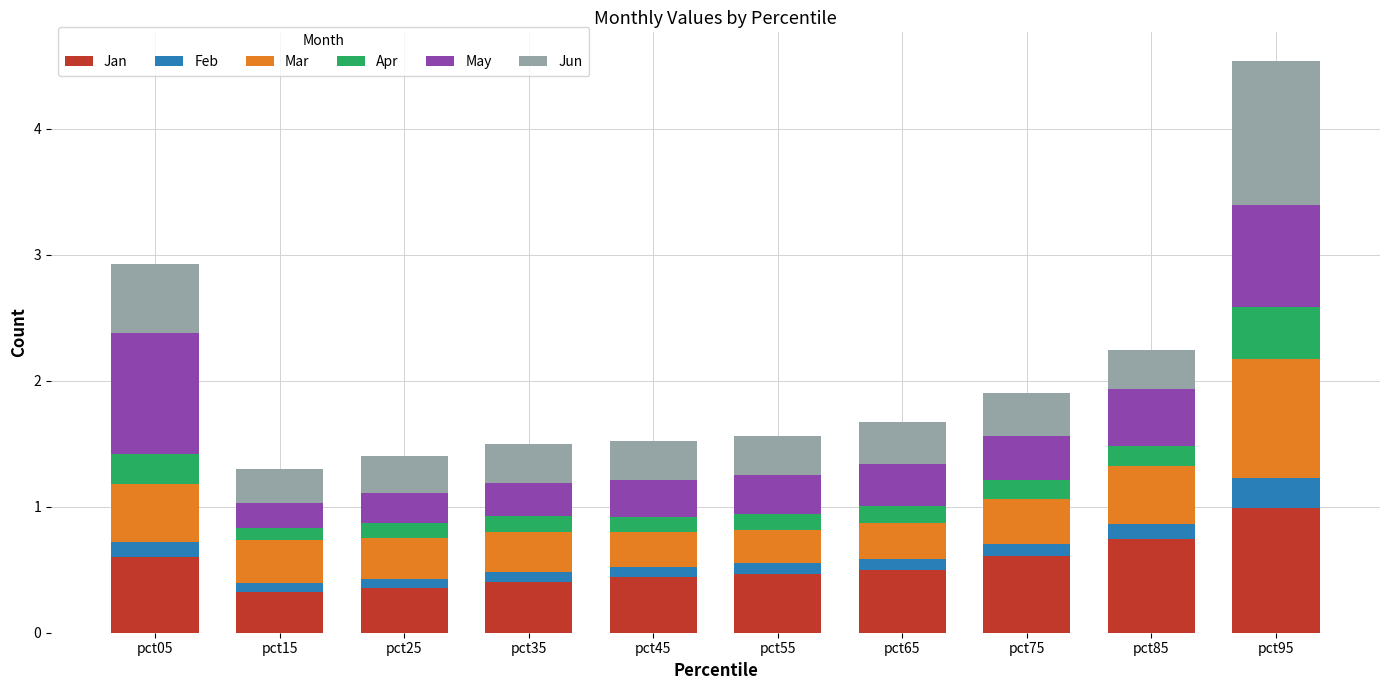

At which category is the sum across all series the highest?

pct95